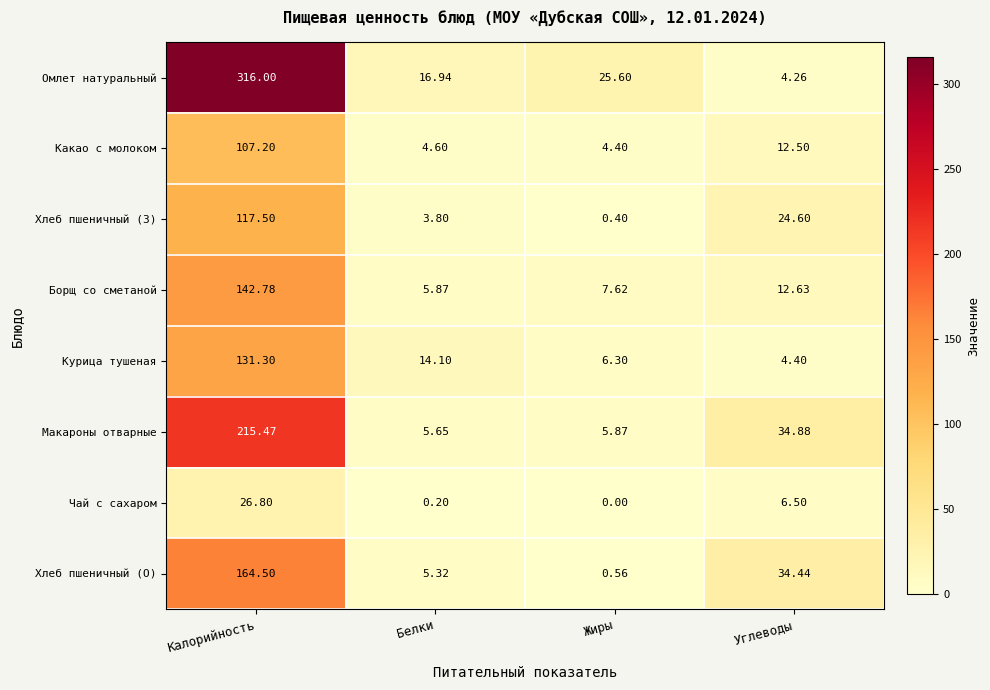

Where is Макароны отварные nearest to the value 110?

Углеводы